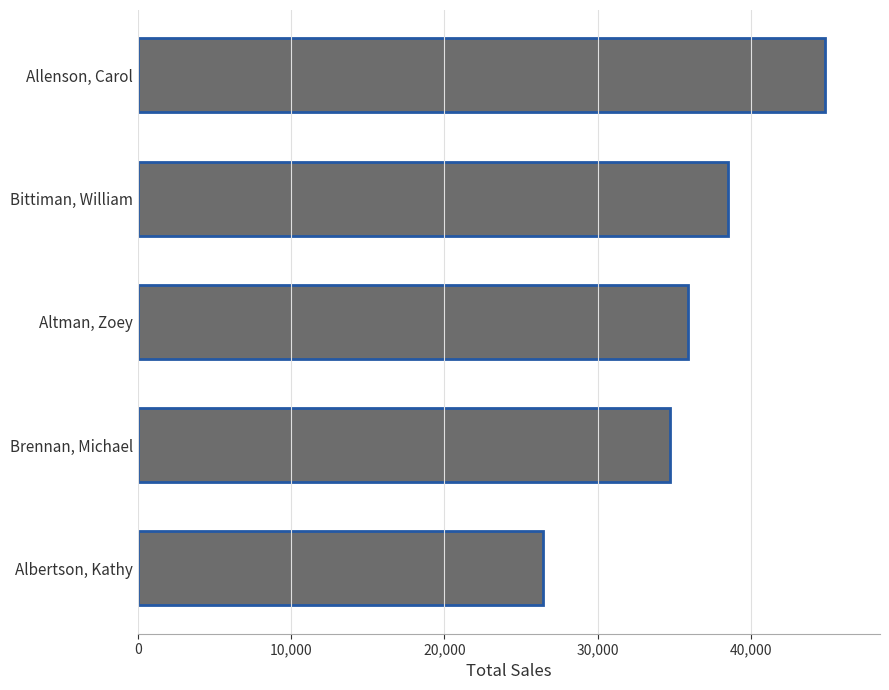

What value does the data have at Brennan, Michael, to the nearest 50?

34750